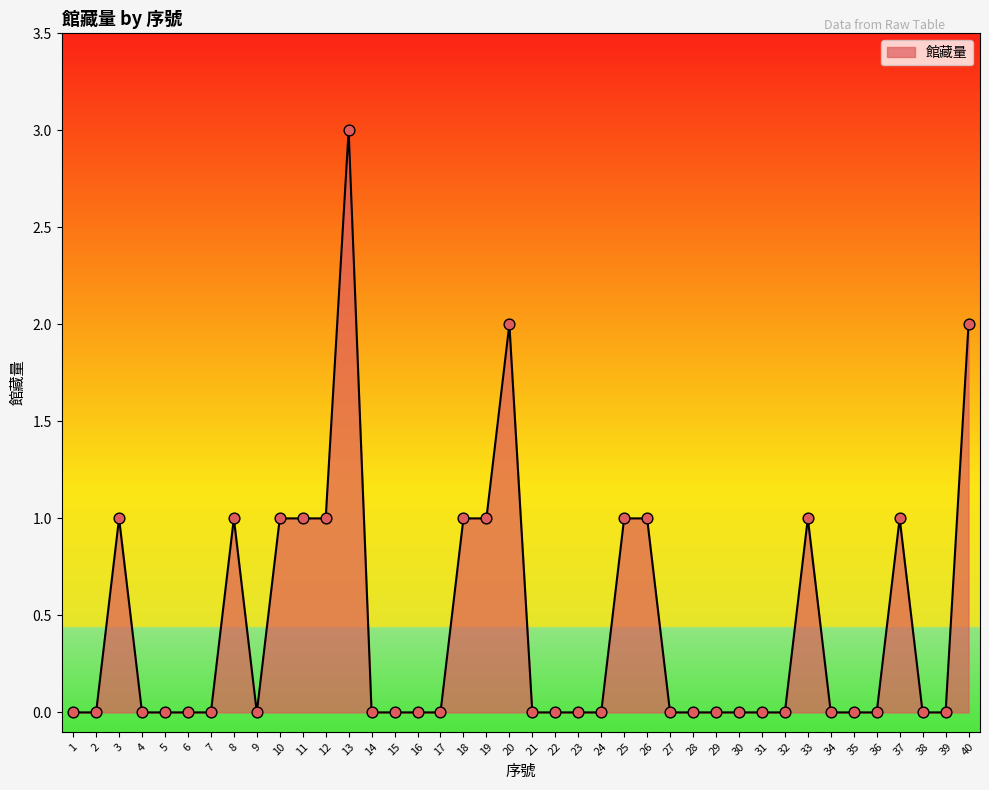

What is the change in value from 8 to 17?

-1